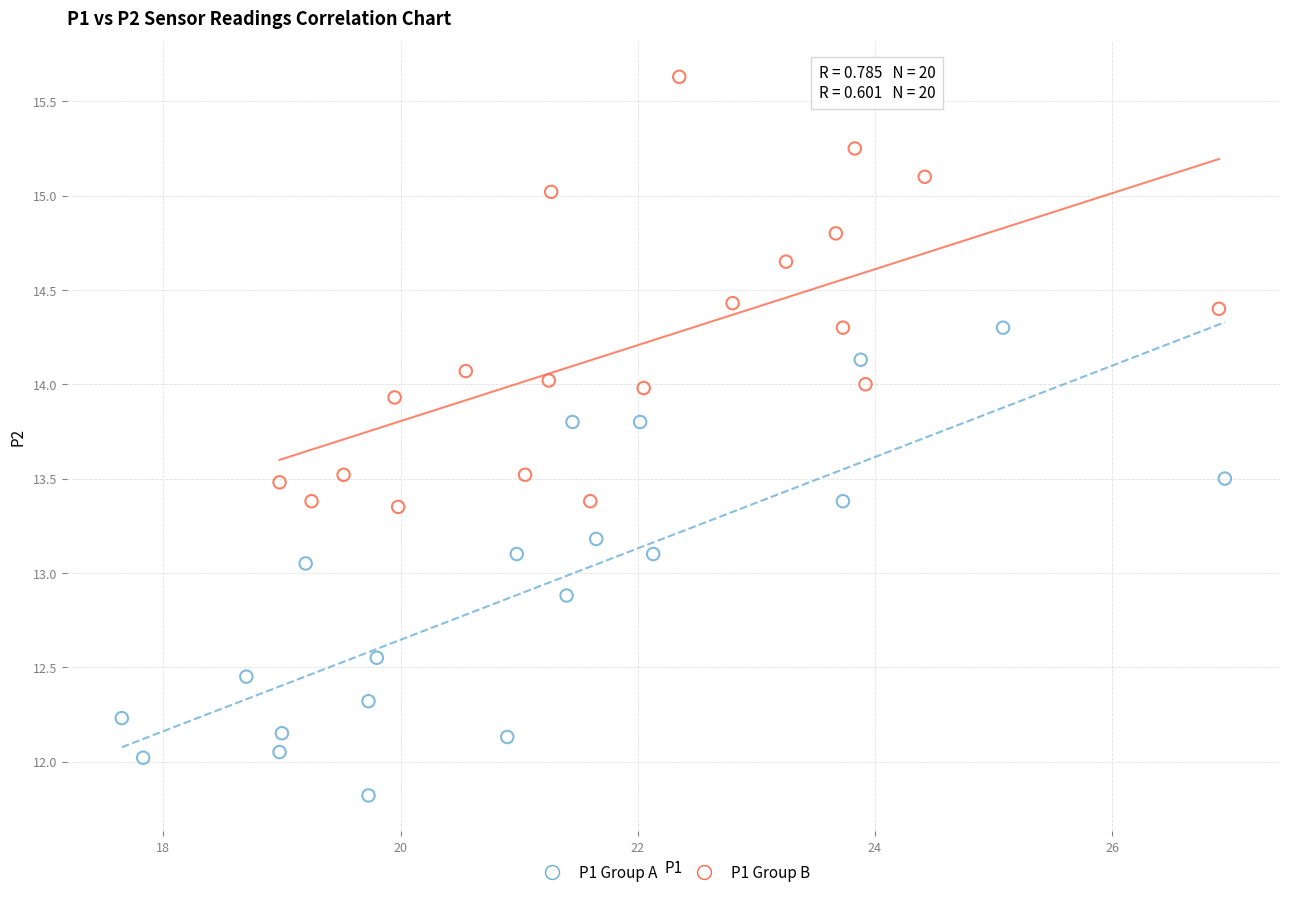

What are all the series names shown in the legend?

P1 Group A, P1 Group B